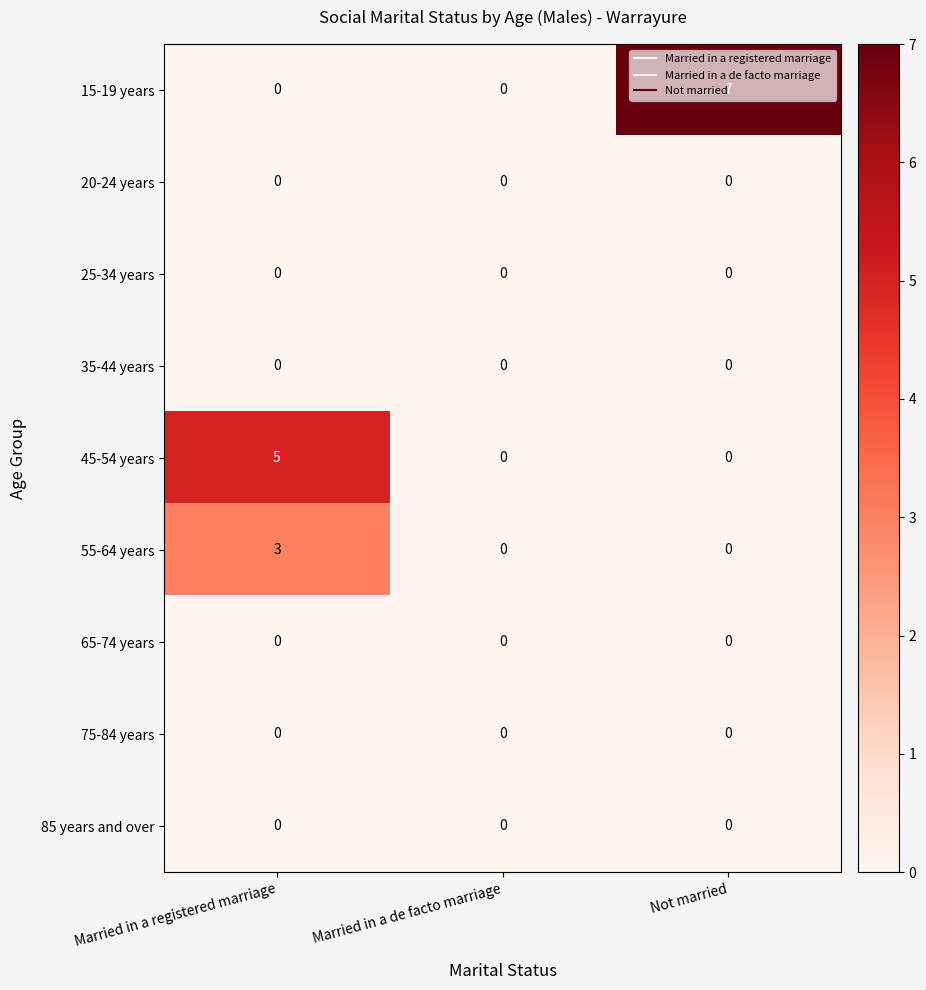

What is the total value across all series at Not married?

7